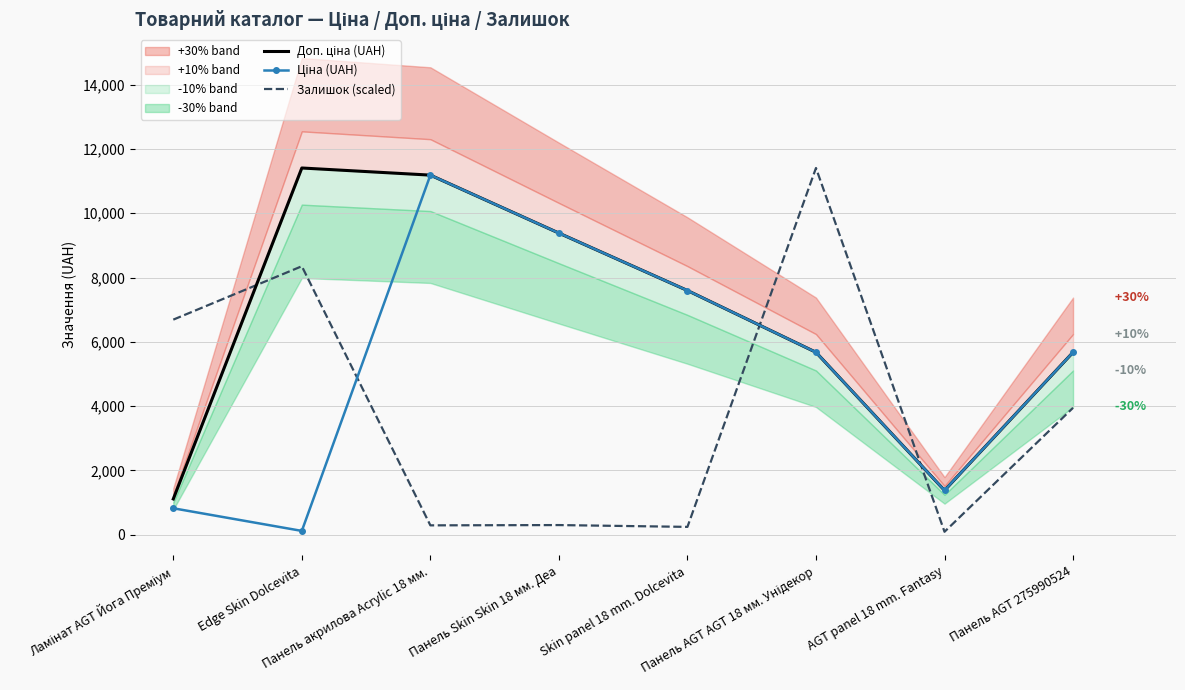

Rank the categories by Доп. ціна (UAH) value from highest to lowest.

Edge Skin Dolcevita, Панель акрилова Acrylic 18 мм., Панель Skin Skin 18 мм. Деа, Skin panel 18 mm. Dolcevita, Панель AGT AGT 18 мм. Унідекор, Панель AGT 275990524, AGT panel 18 mm. Fantasy, Ламінат AGT Йога Преміум